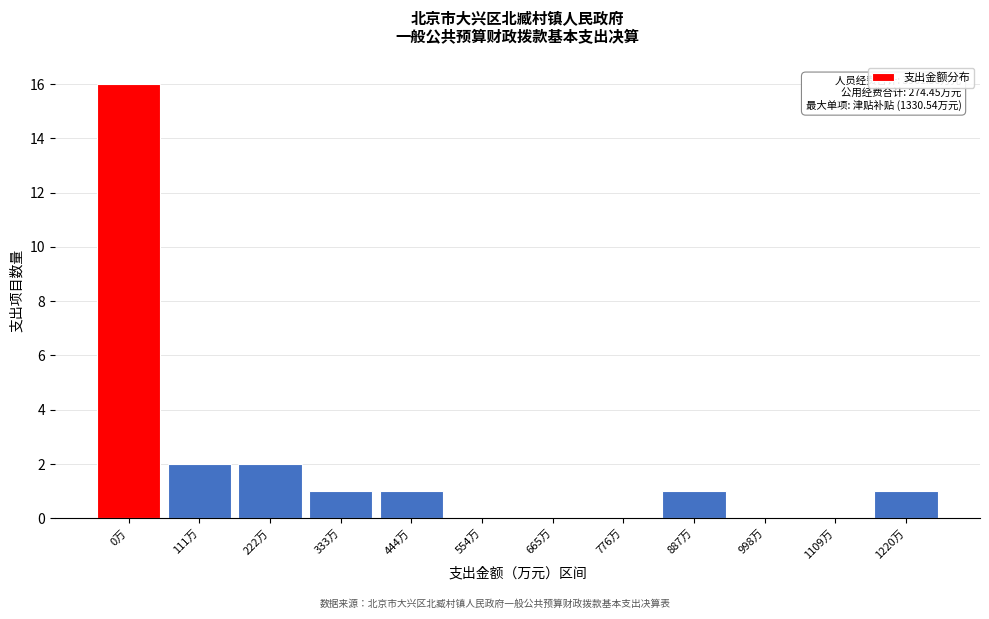

Reading left to right, list all the values displayed in this chart.

0万=16	111万=2	222万=2	333万=1	444万=1	554万=0	665万=0	776万=0	887万=1	998万=0	1109万=0	1220万=1